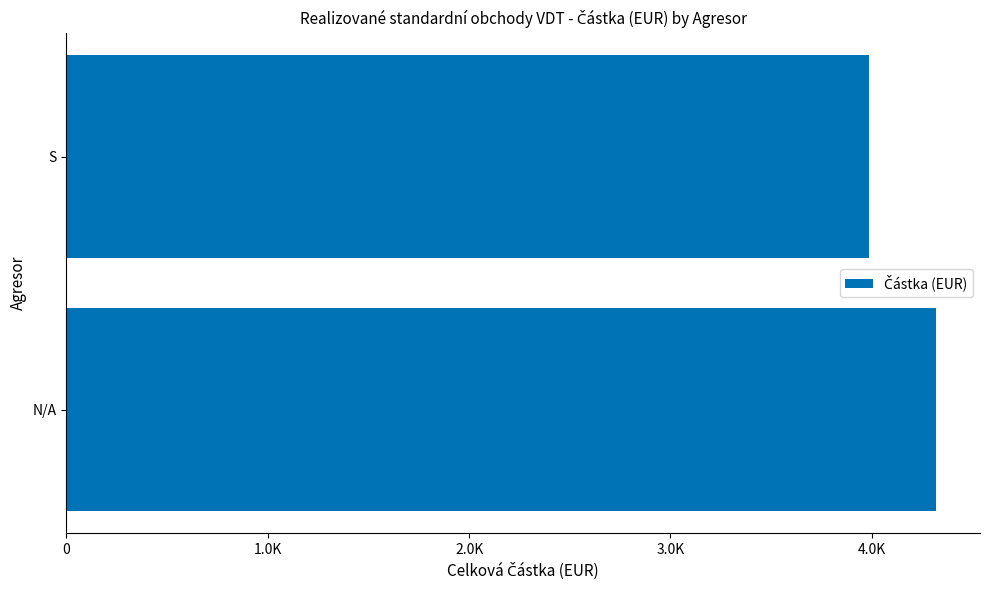

Are the bars horizontal?

Yes